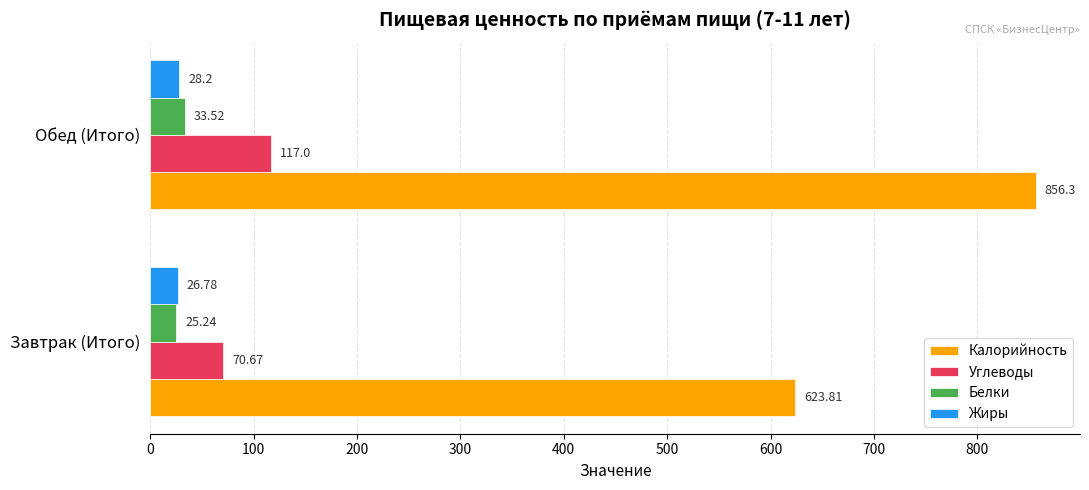

At which label does Белки reach its minimum?

Завтрак (Итого)